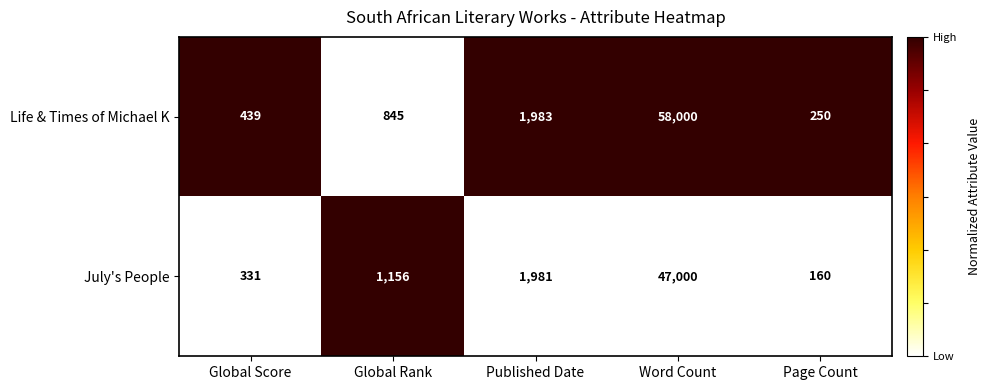

Which series has the largest total across all categories?

Life & Times of Michael K